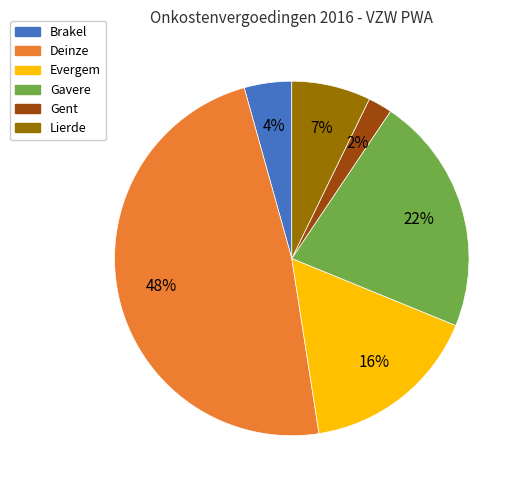

Combined, do Lierde and Evergem account for over 50%?

No